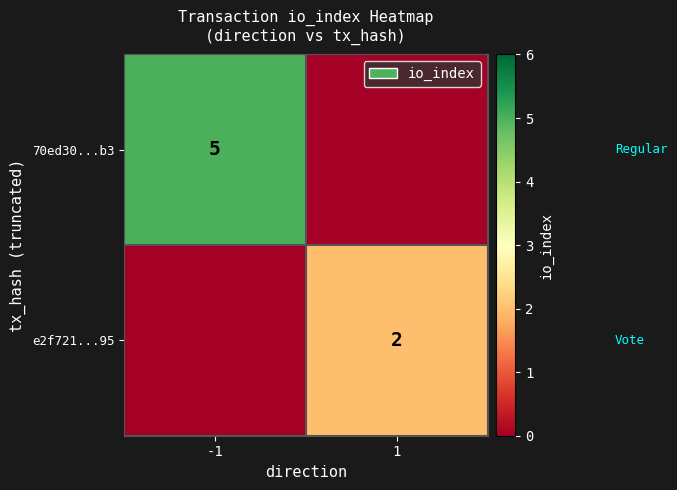

The e2f721...95 series shows 1 at 1. True or false?

False